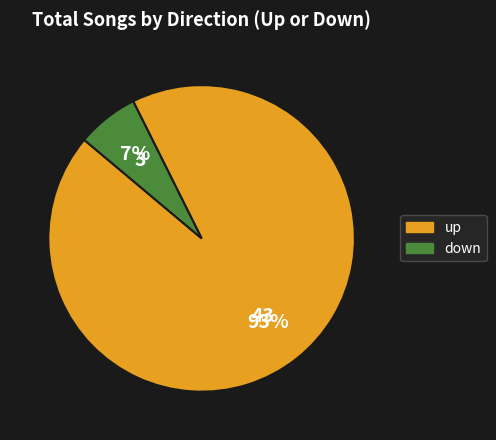

Does up represent more than half of the total?

Yes